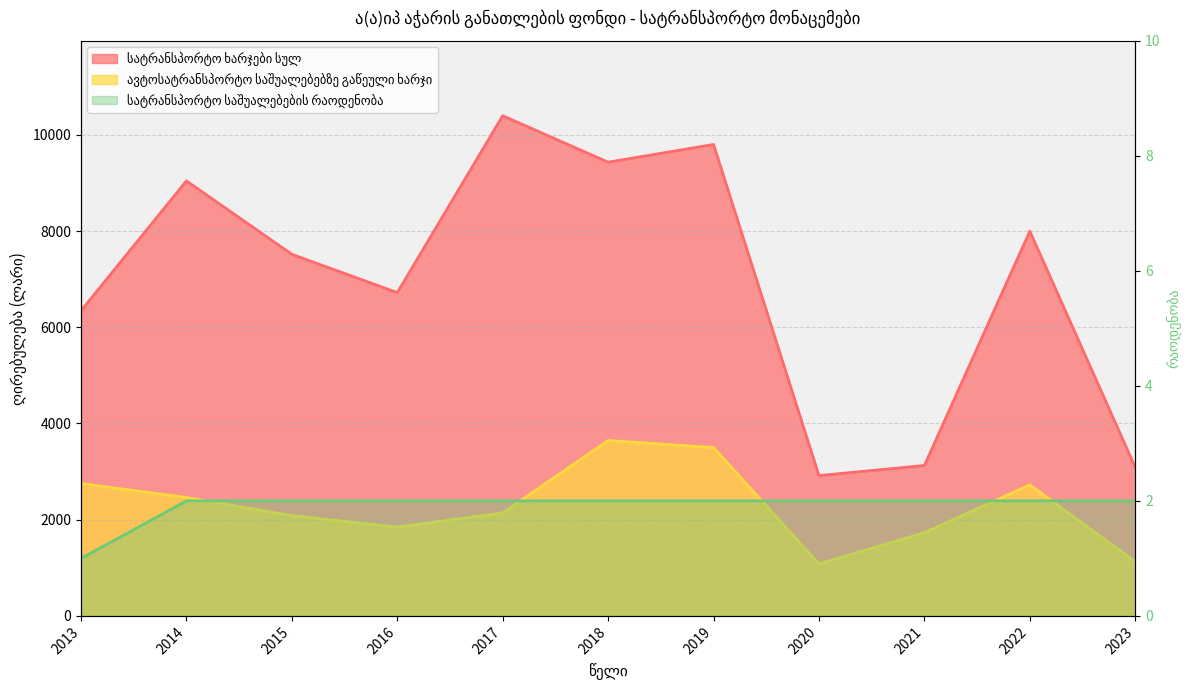

What are all the series names shown in the legend?

სატრანსპორტო ხარჯები სულ, ავტოსატრანსპორტო საშუალებებზე გაწეული ხარჯი, სატრანსპორტო საშუალებების რაოდენობა